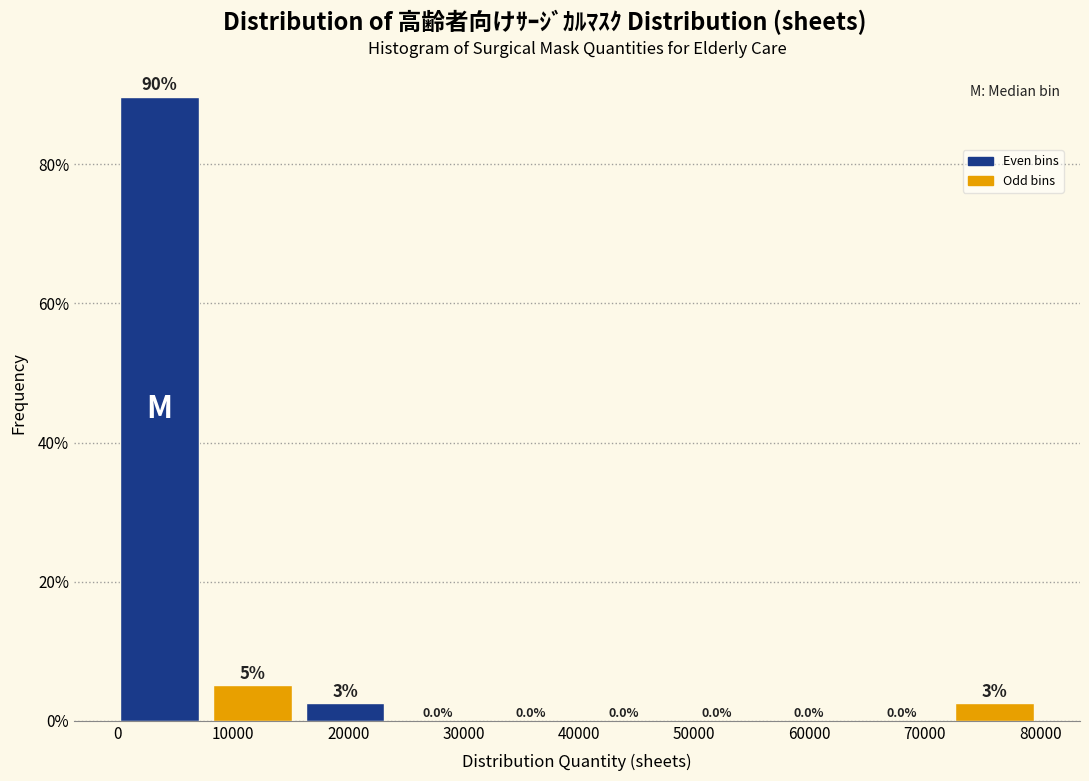

Over which range of the x-axis is the bar tallest?

0 to 8000